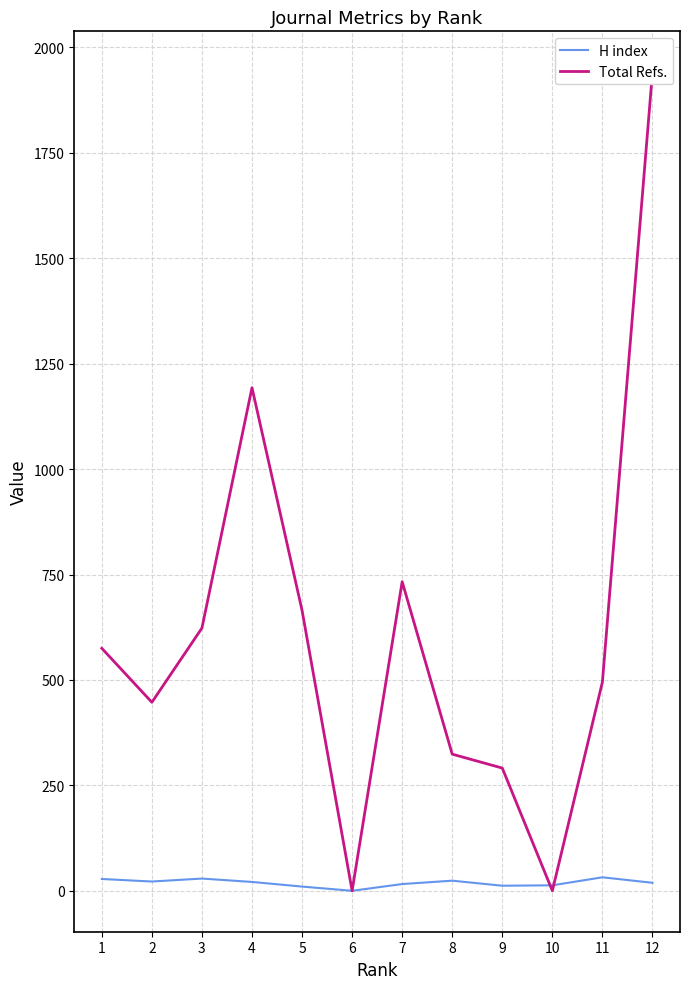

Which has a higher value, 1 or 3?

3